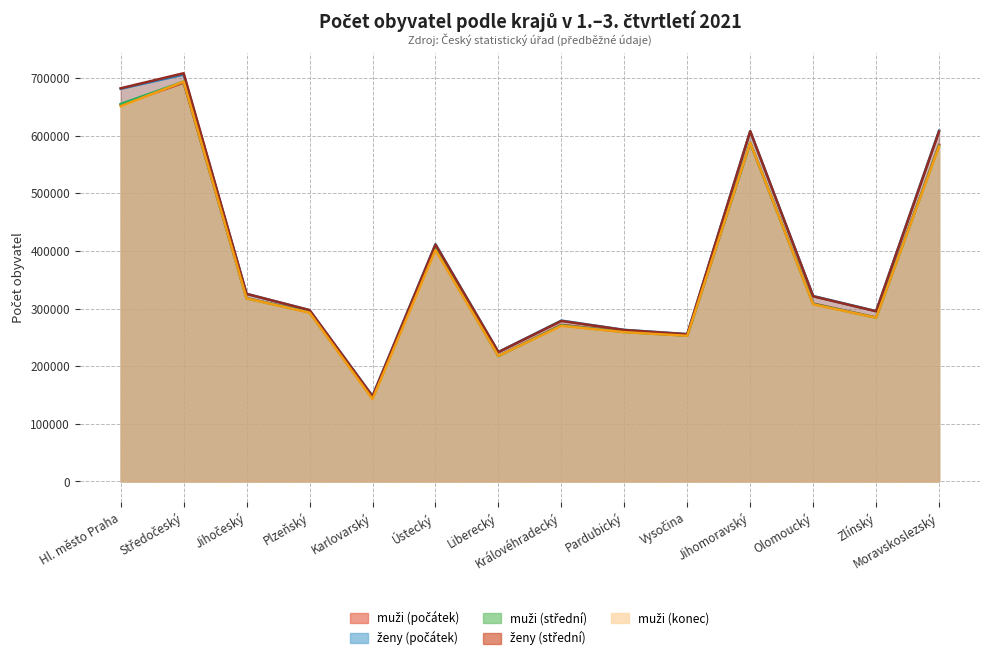

Is it true that ženy (střední) equals 1069232 at Hl. město Praha?

False